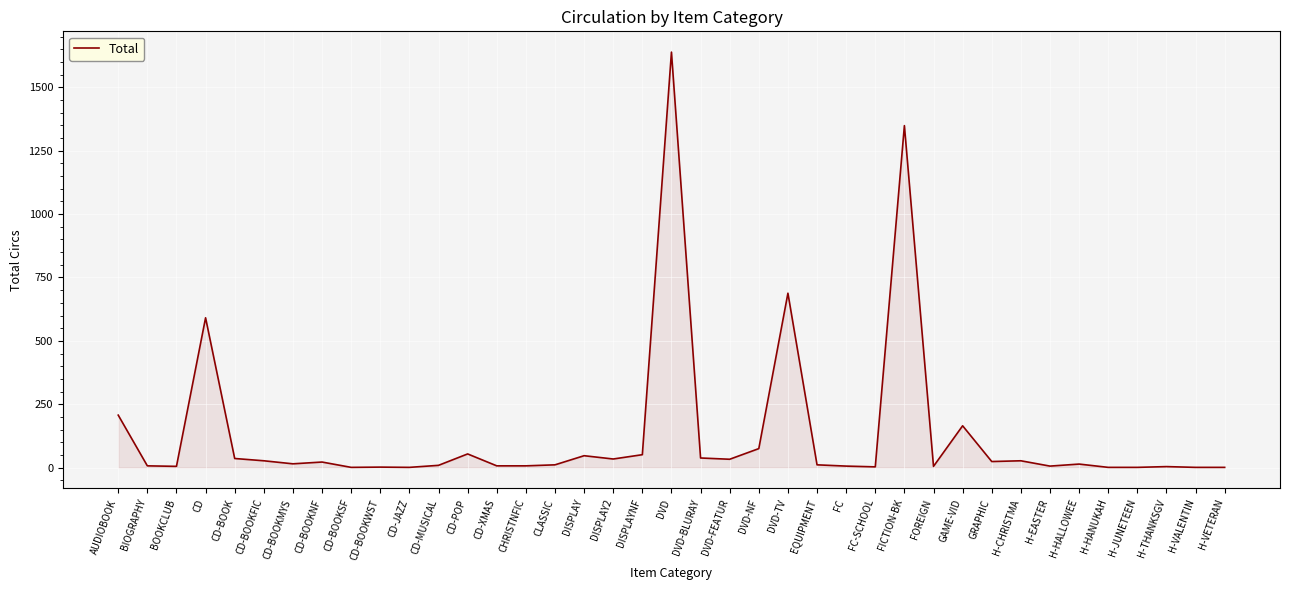

At which category does the chart reach its peak across all series?

DVD